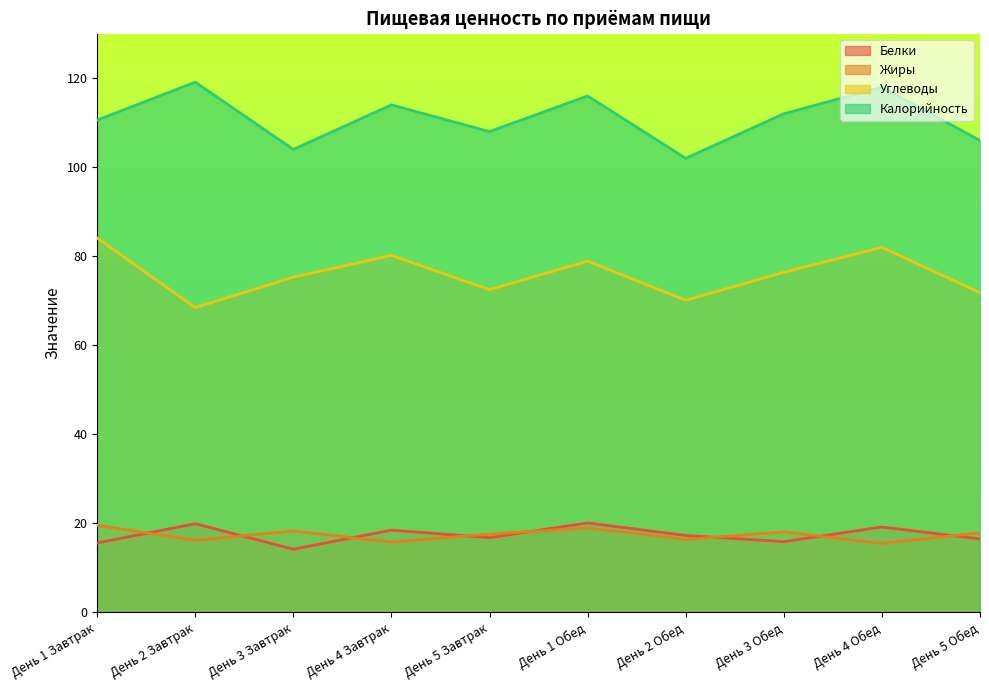

What is the value of the Белки point at the 5th from the left?

16.8